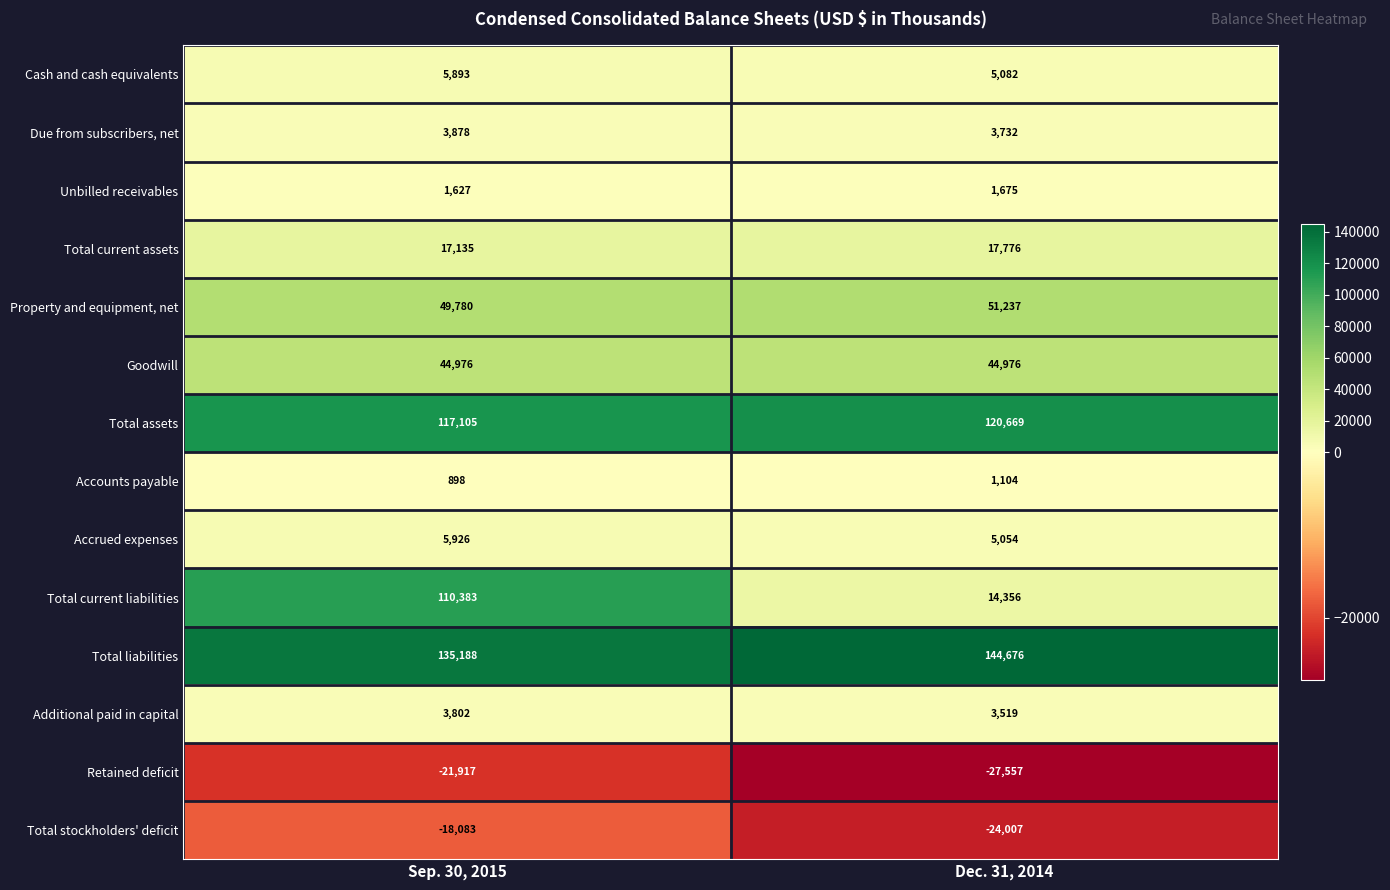

At which label is Unbilled receivables closest to 1651?

Sep. 30, 2015